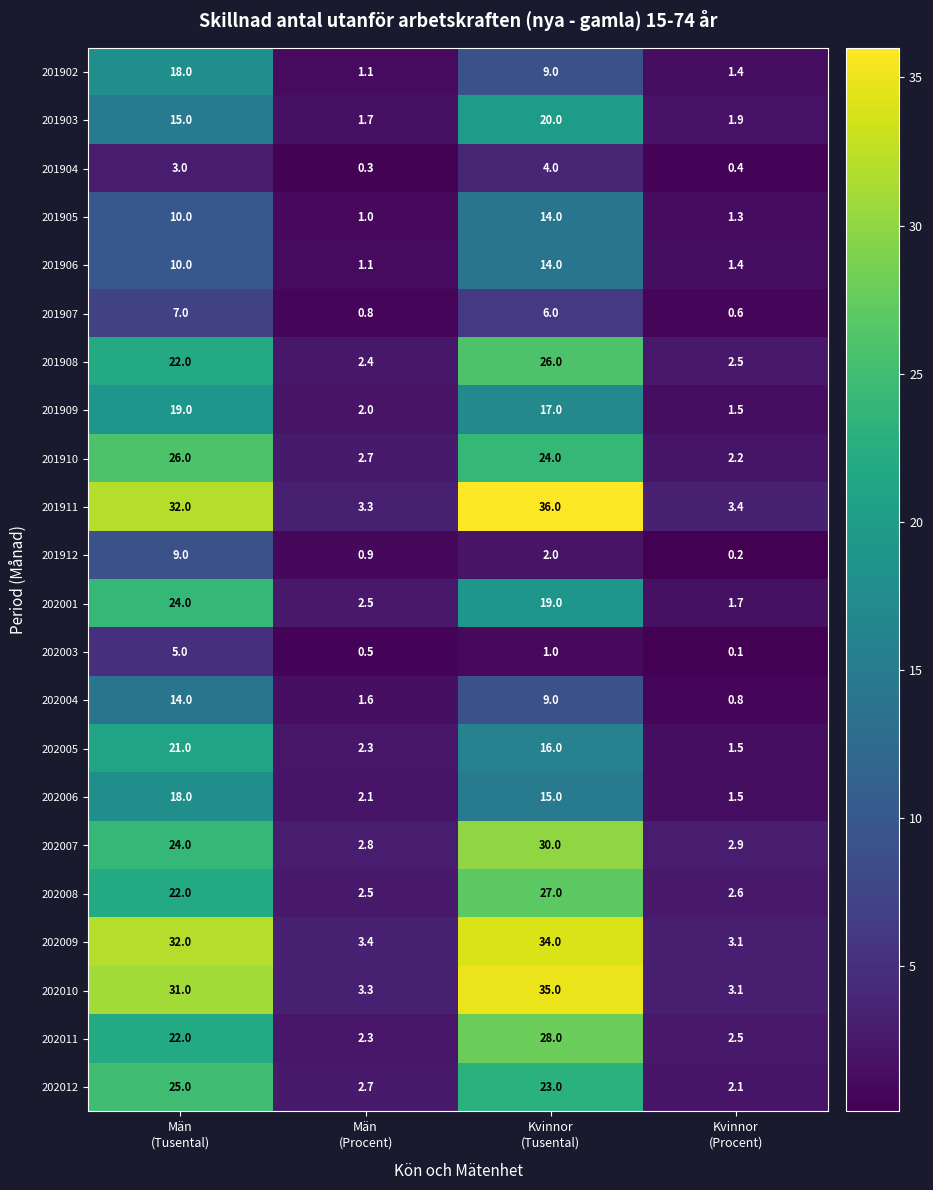

What is the minimum value for 201908?

2.4